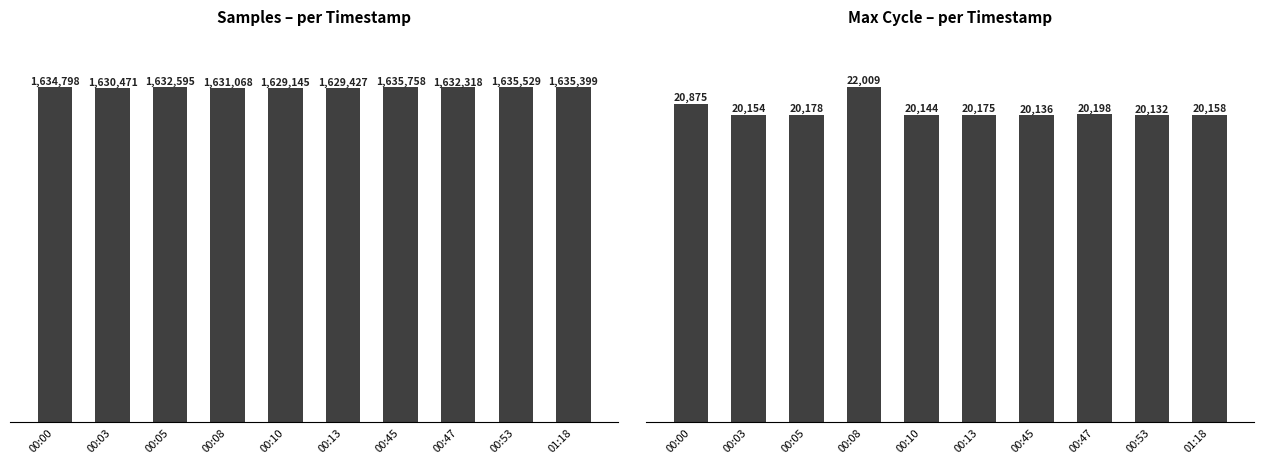

Rank the series by their maximum value, from lowest to highest.

Max_cycle, Samples